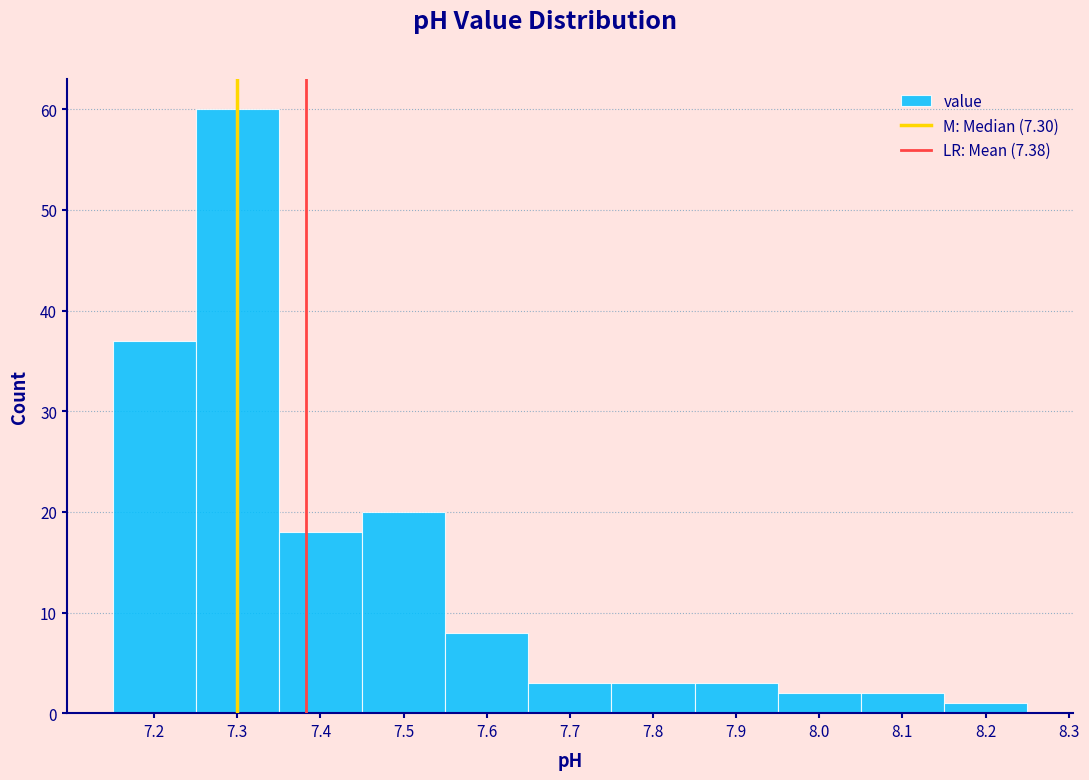

What is the height of the bar covering 7.45 to 7.55 on the x-axis? The values are not printed on the chart, so give them approximately, as read against the axis.

20